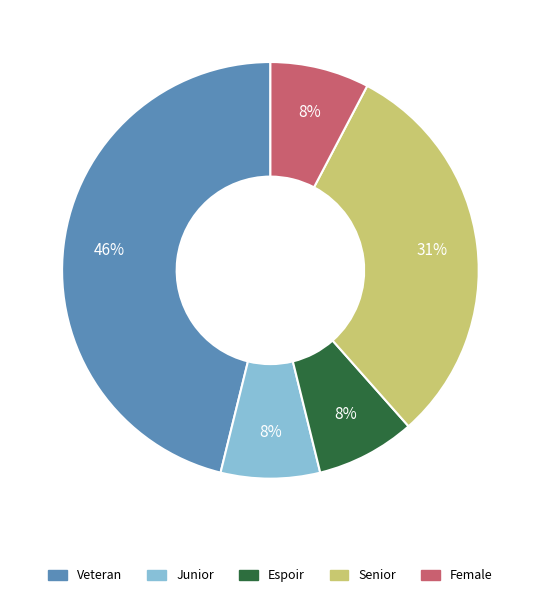

Which category has the biggest portion of the pie?

Veteran